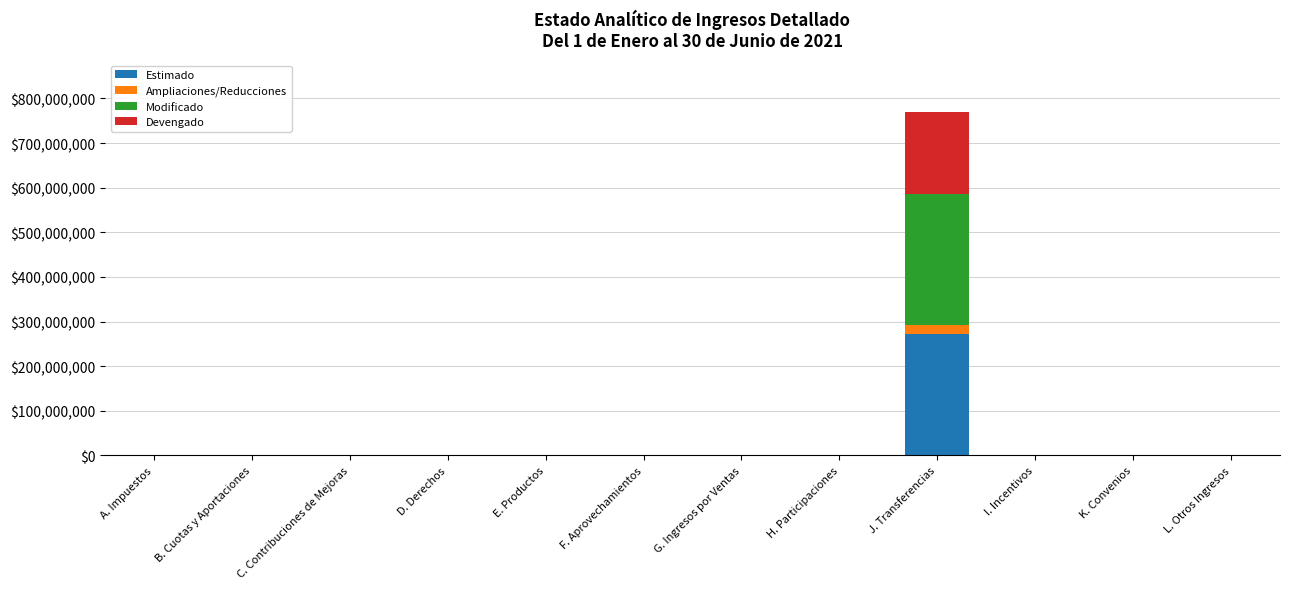

What is the total value across all series at J. Transferencias?

770585093